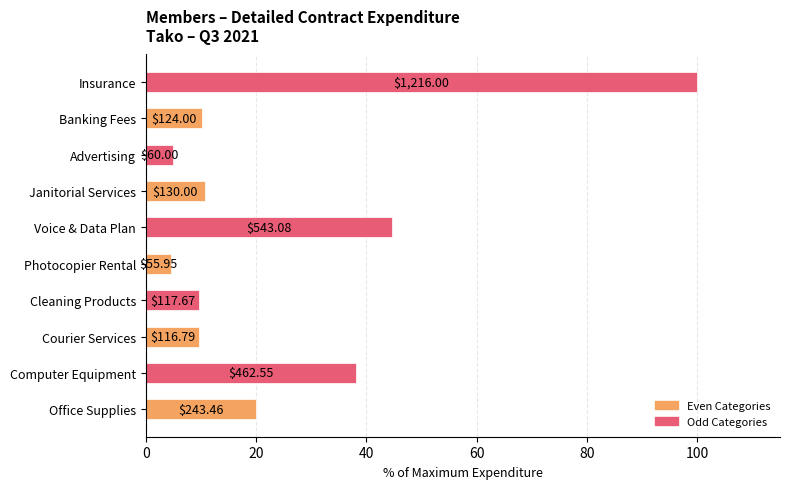

What is the minimum value shown in the chart?

4.6